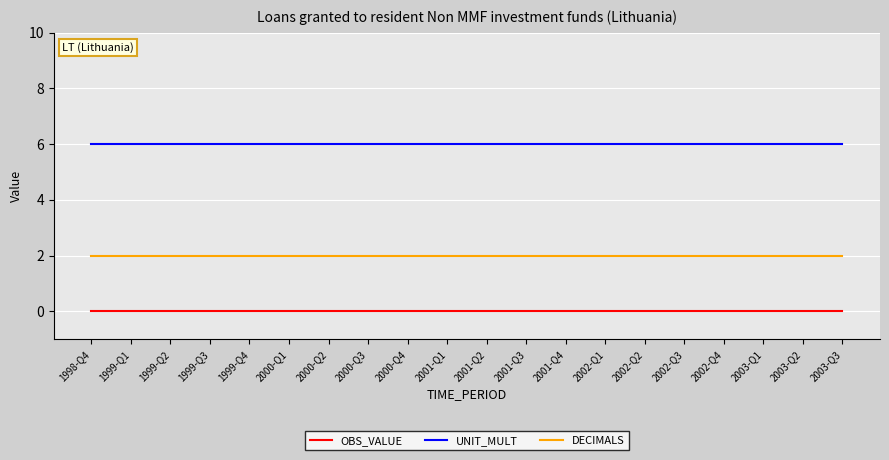

What is the difference between the highest and lowest values at 1999-Q1?

6